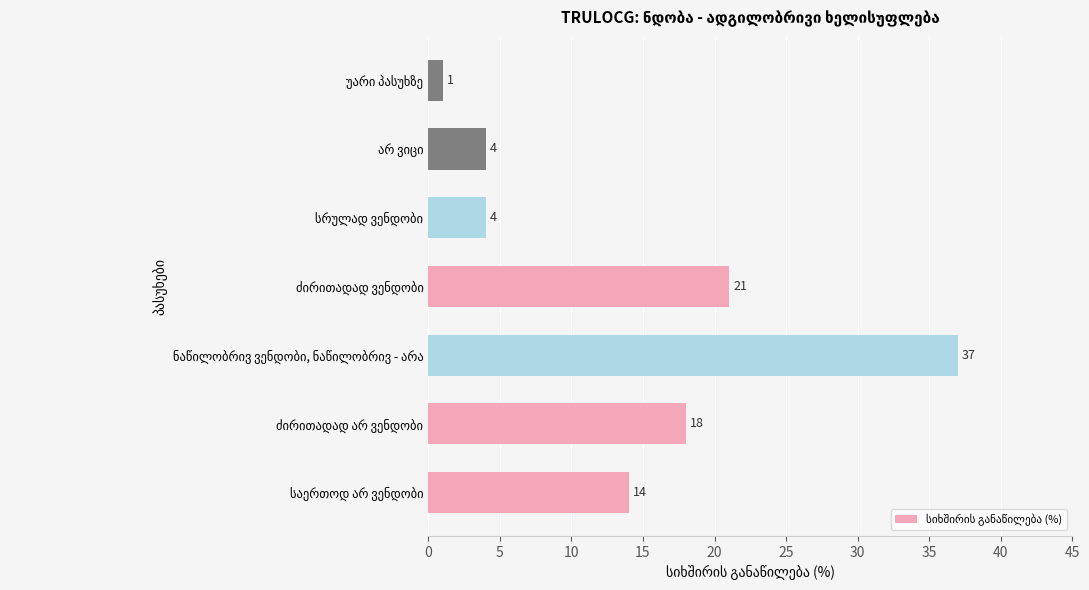

What is the difference between the maximum and minimum values?

36